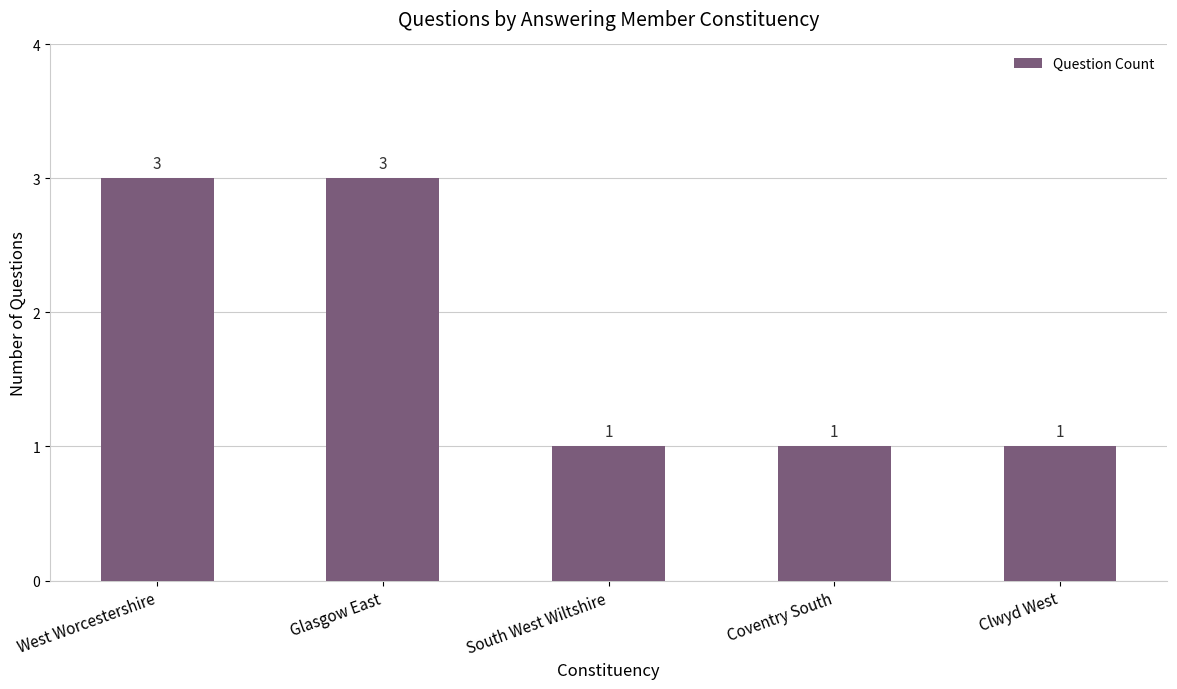

The value at West Worcestershire is 5. True or false?

False